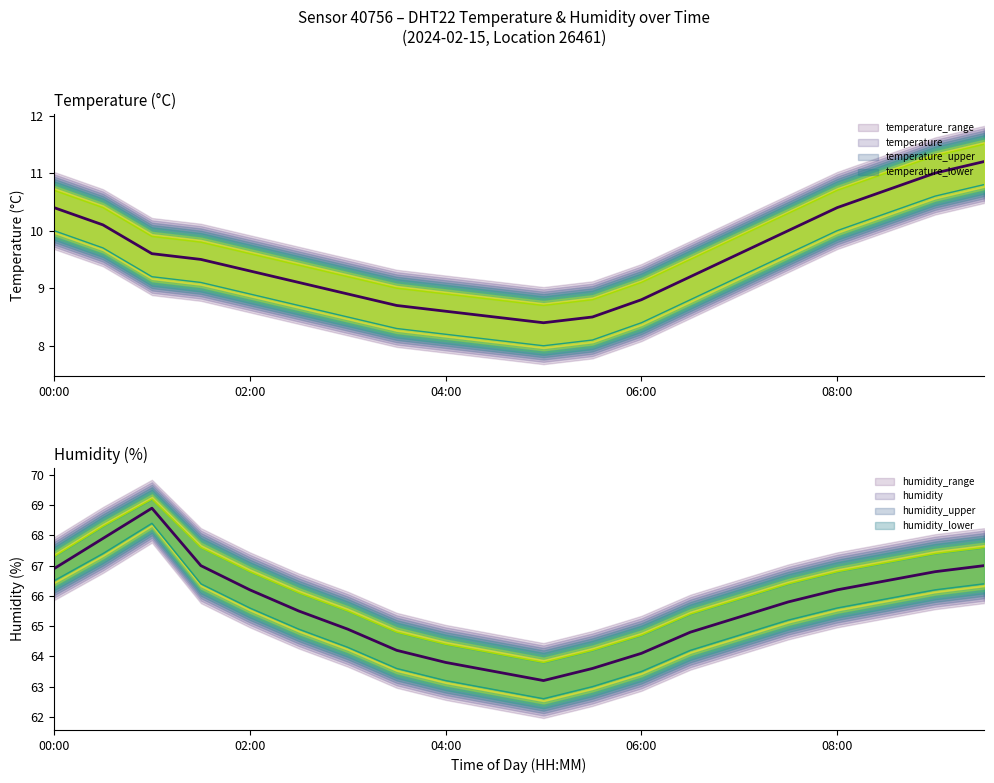

What is the minimum value for temperature?

8.4